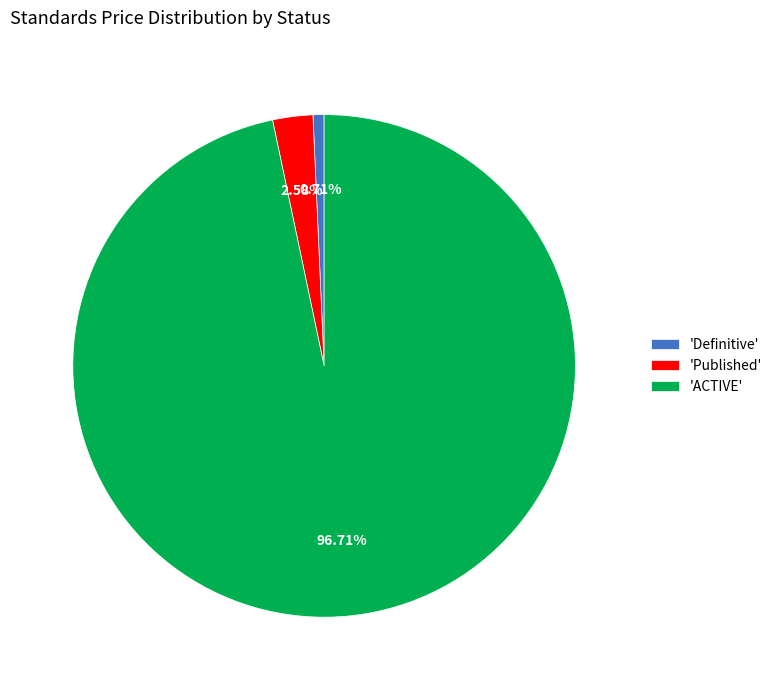

What is the largest slice in the pie chart?

'ACTIVE'